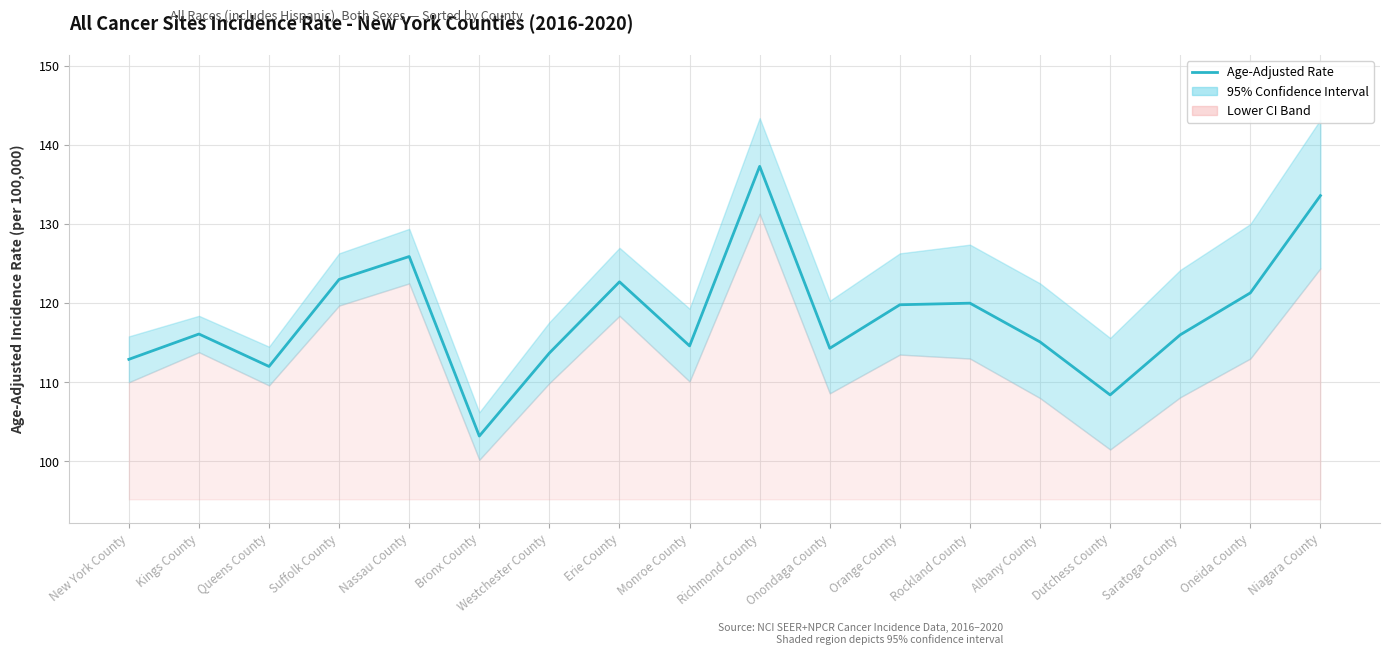

What is the difference between the maximum and minimum values?

34.1